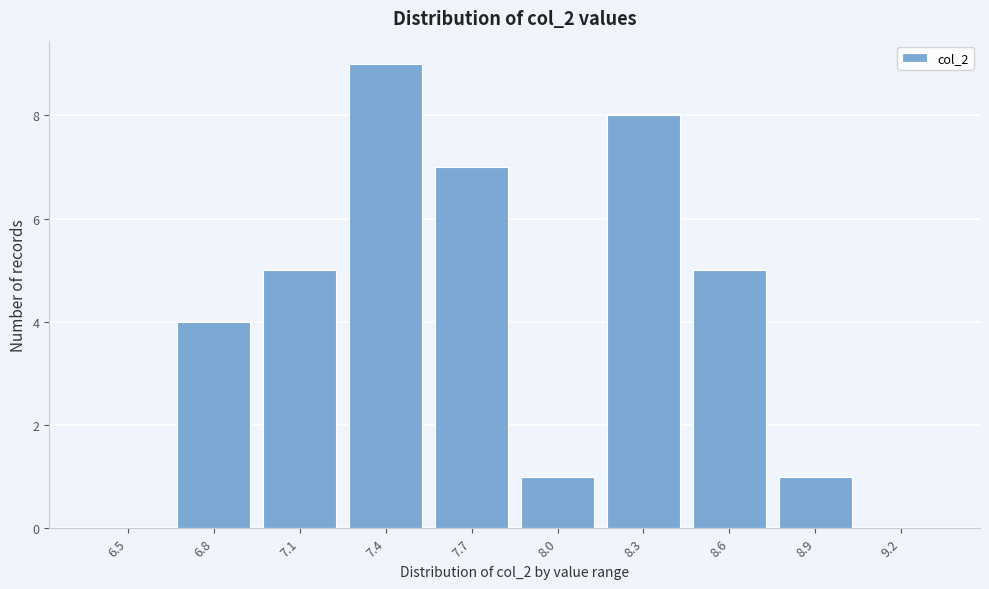

Reading left to right, list all the values displayed in this chart.

6.5=0	6.8=4	7.1=5	7.4=9	7.7=7	8.0=1	8.3=8	8.6=5	8.9=1	9.2=0